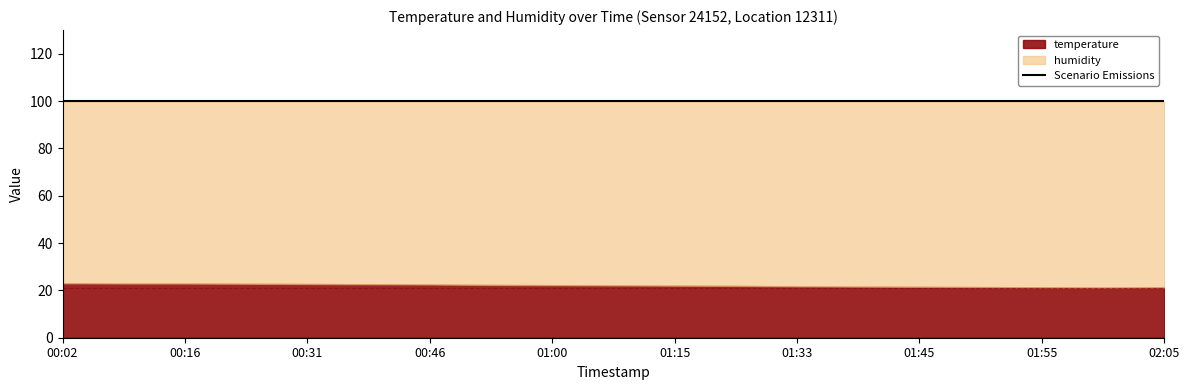

Reading right to left, transcribe all the data shown in this chart.

temperature: 21.3	21.2	21.3	21.4	21.5	21.6	21.7	21.9	22.0	22.1	22.2	22.3	22.5	22.6	22.7	22.8	22.9	22.9	23.0
humidity: 99.9	99.9	99.9	99.9	99.9	99.9	99.9	99.9	99.9	99.9	99.9	99.9	99.9	99.9	99.9	99.9	99.9	99.9	99.9